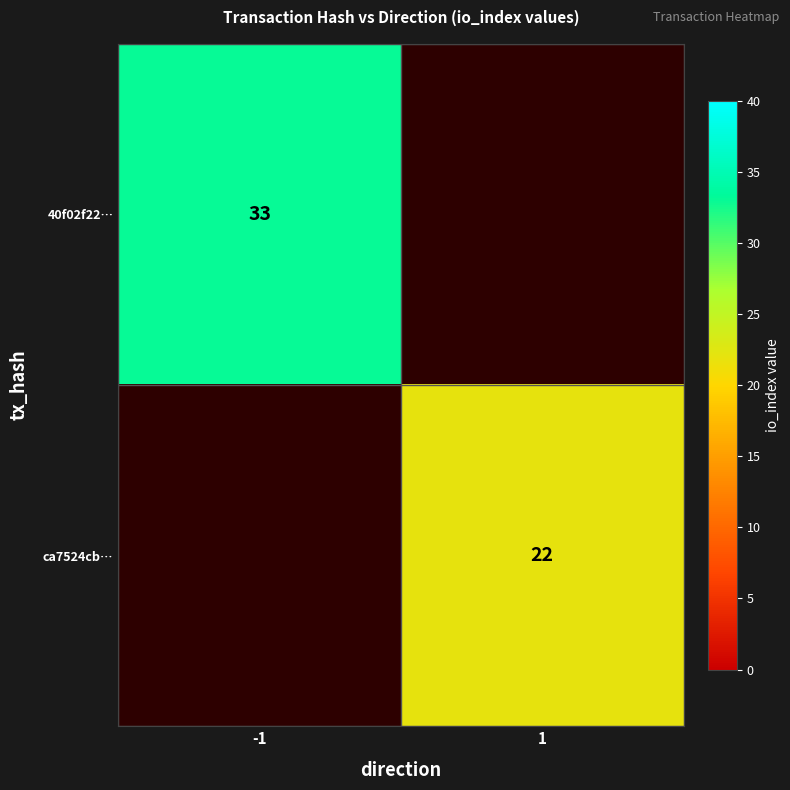

Is the value of 40f02f22… at -1 greater than the value of ca7524cb… at 1?

Yes